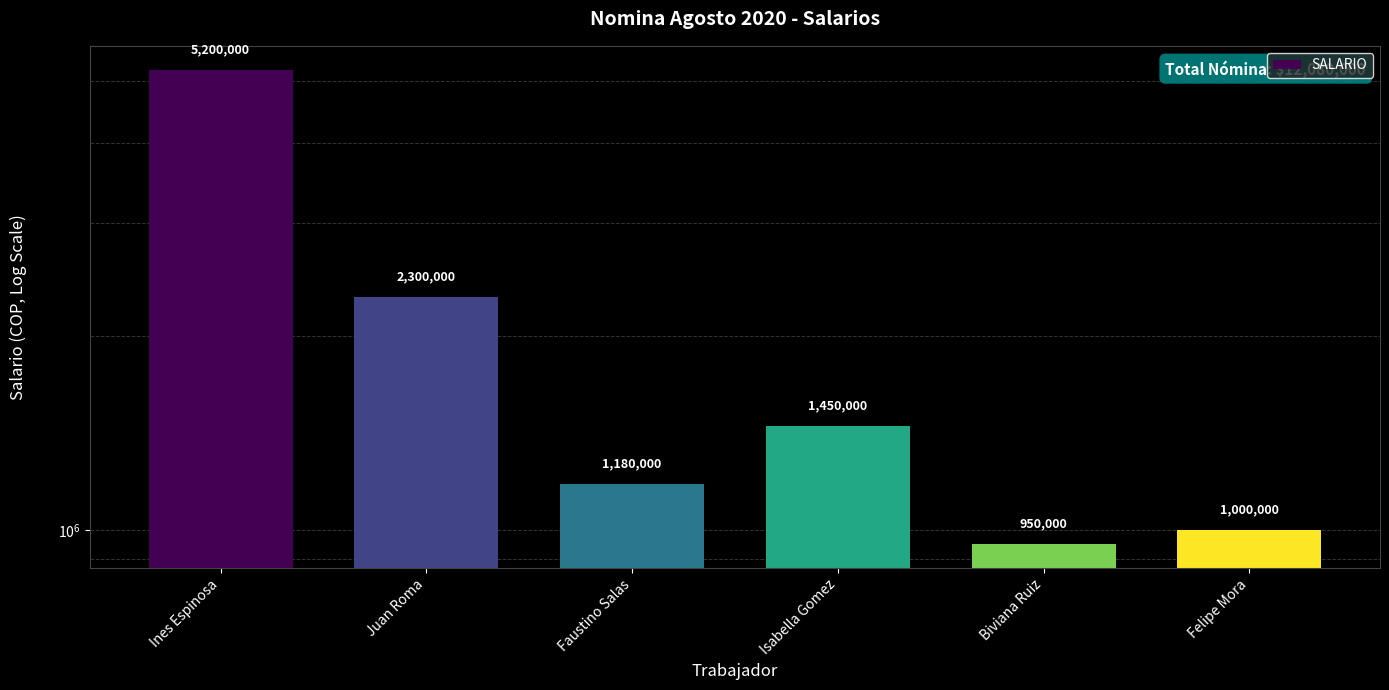

What position from the left is Isabella Gomez?

4